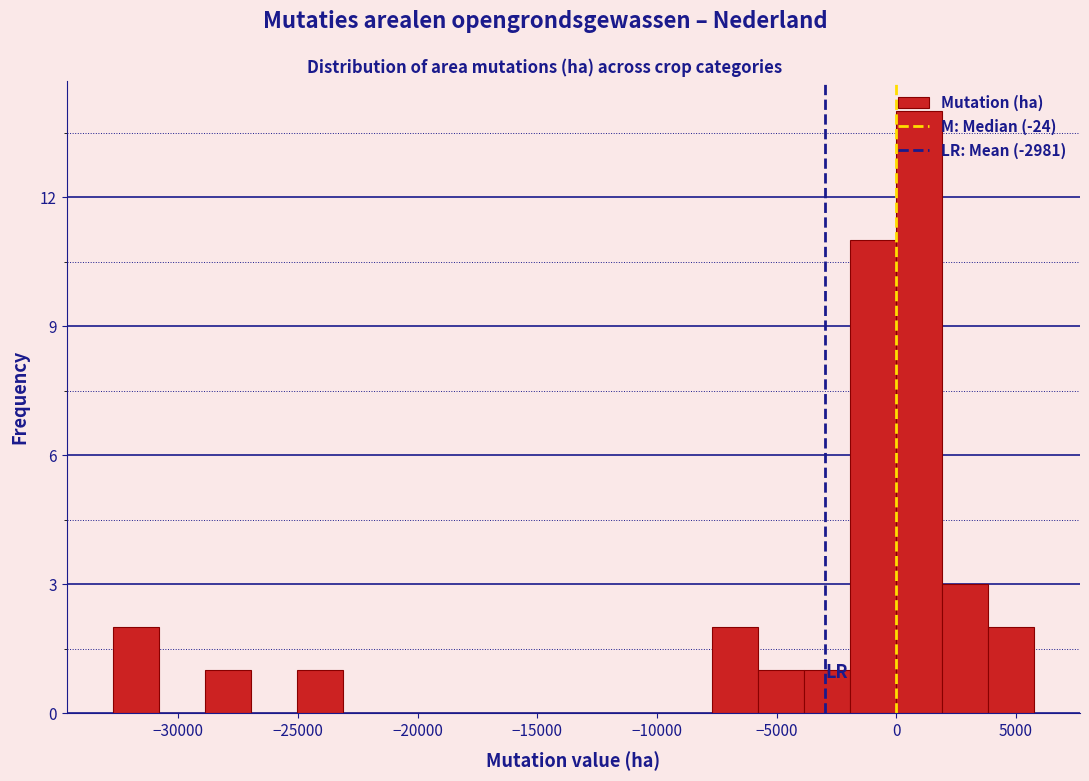

Read against the x-axis, roughly where is the centre of the tallest bar?

1000